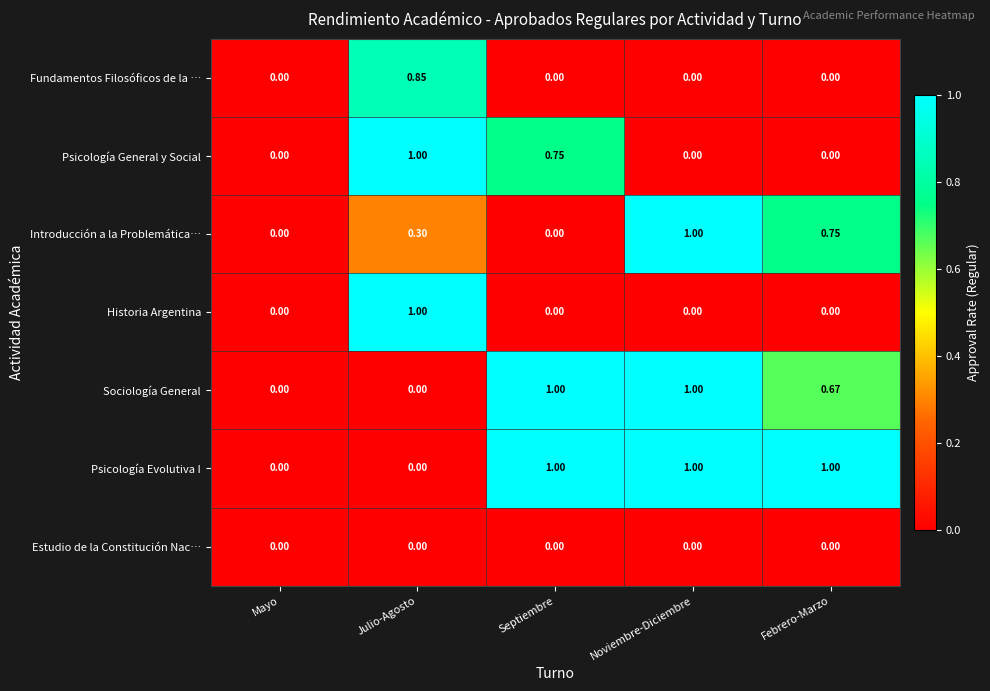

Between Noviembre-Diciembre and Febrero-Marzo, which series saw the biggest shift?

Sociología General